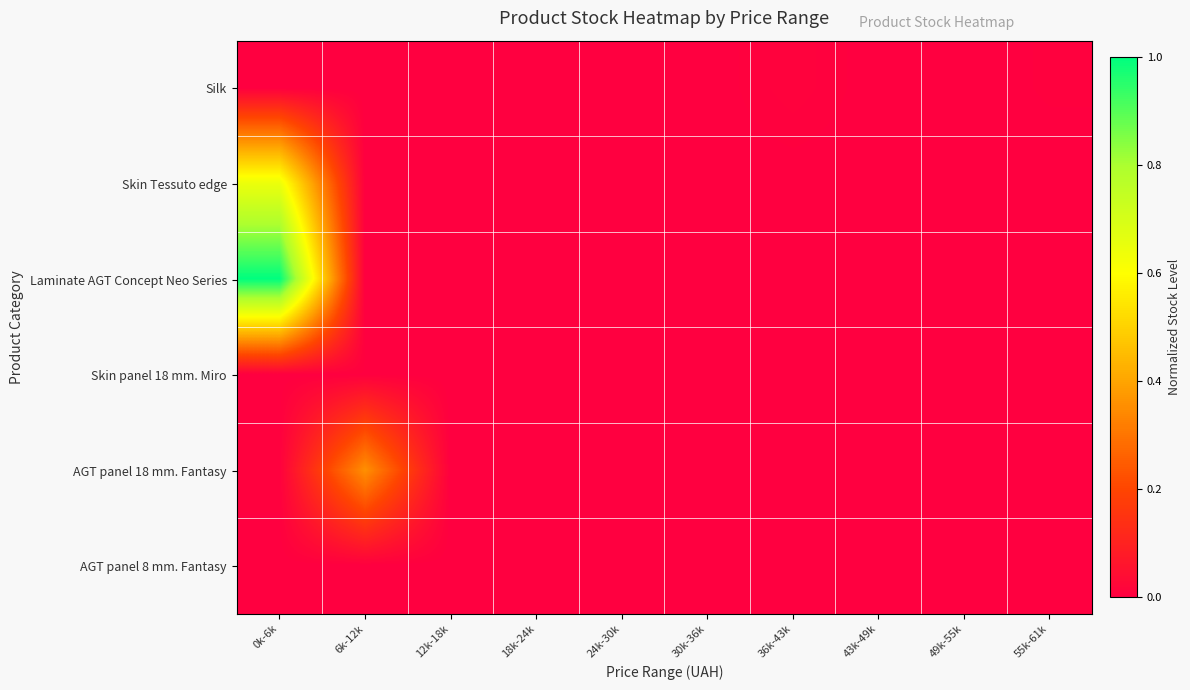

Which series has the widest spread of values?

Laminate AGT Concept Neo Series